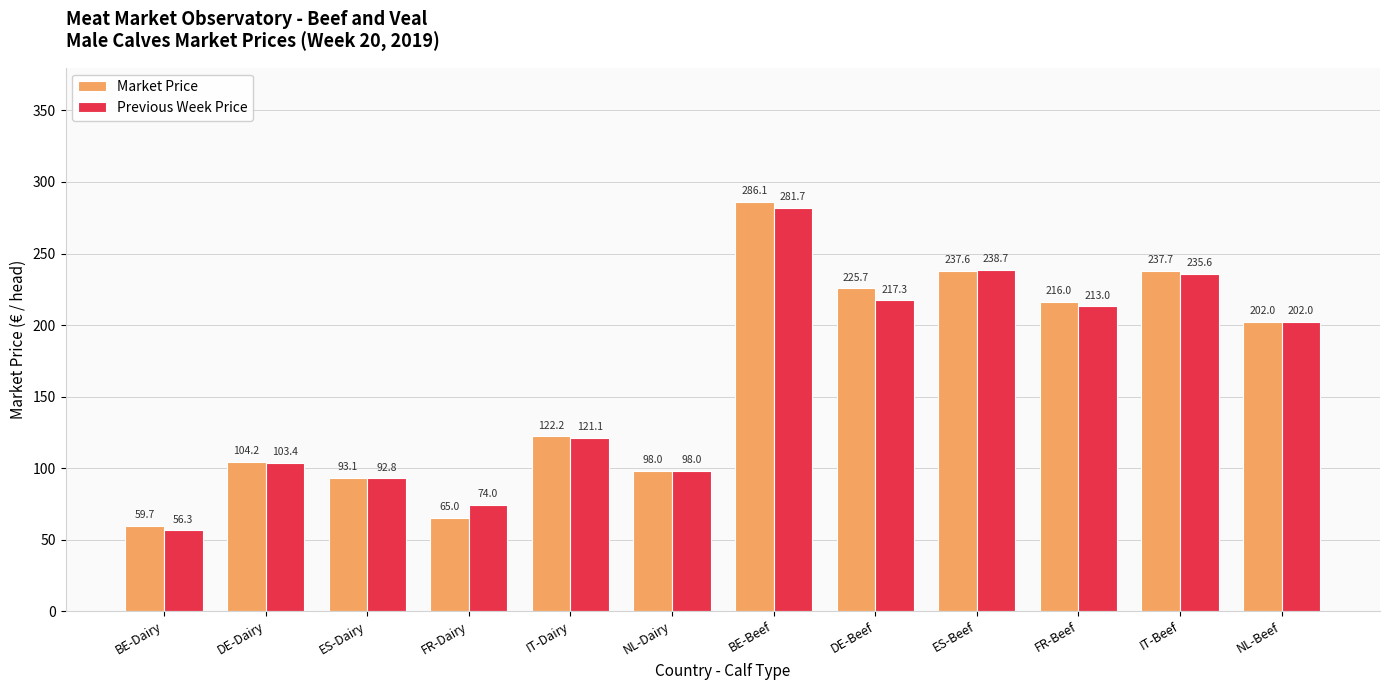

What is the minimum value for Market Price?

59.7